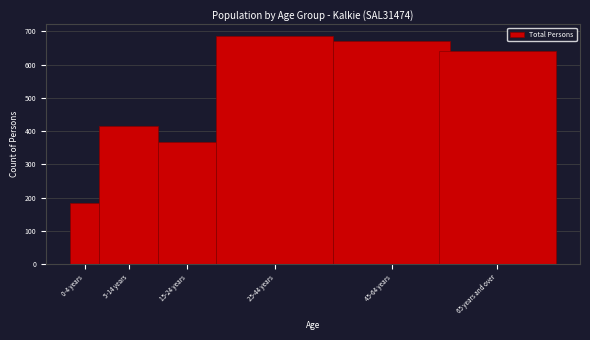

Reading left to right, extract all data points from this chart.

184	414	368	687	671	640